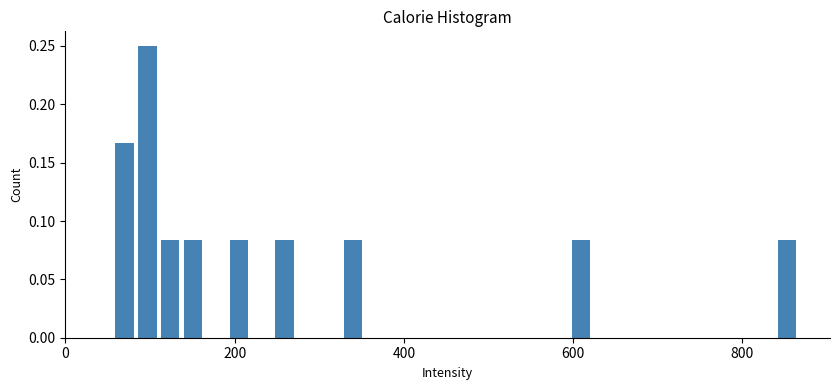

Around what value on the x-axis is the tallest bar? Give the approximate position of its centre, as read against the axis.

100